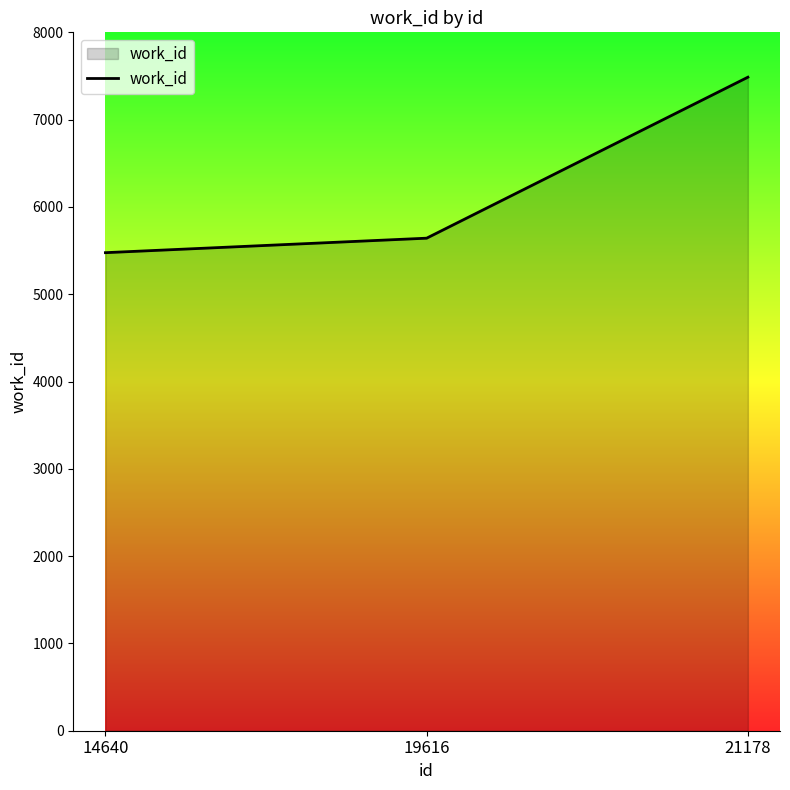

Count the number of categories in the chart.

3